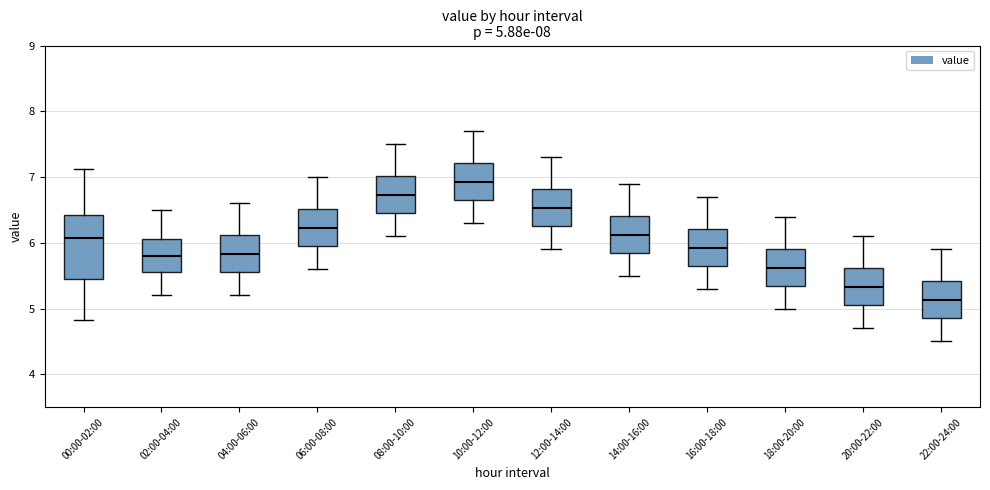

Which box has the lowest median line?

22:00-24:00